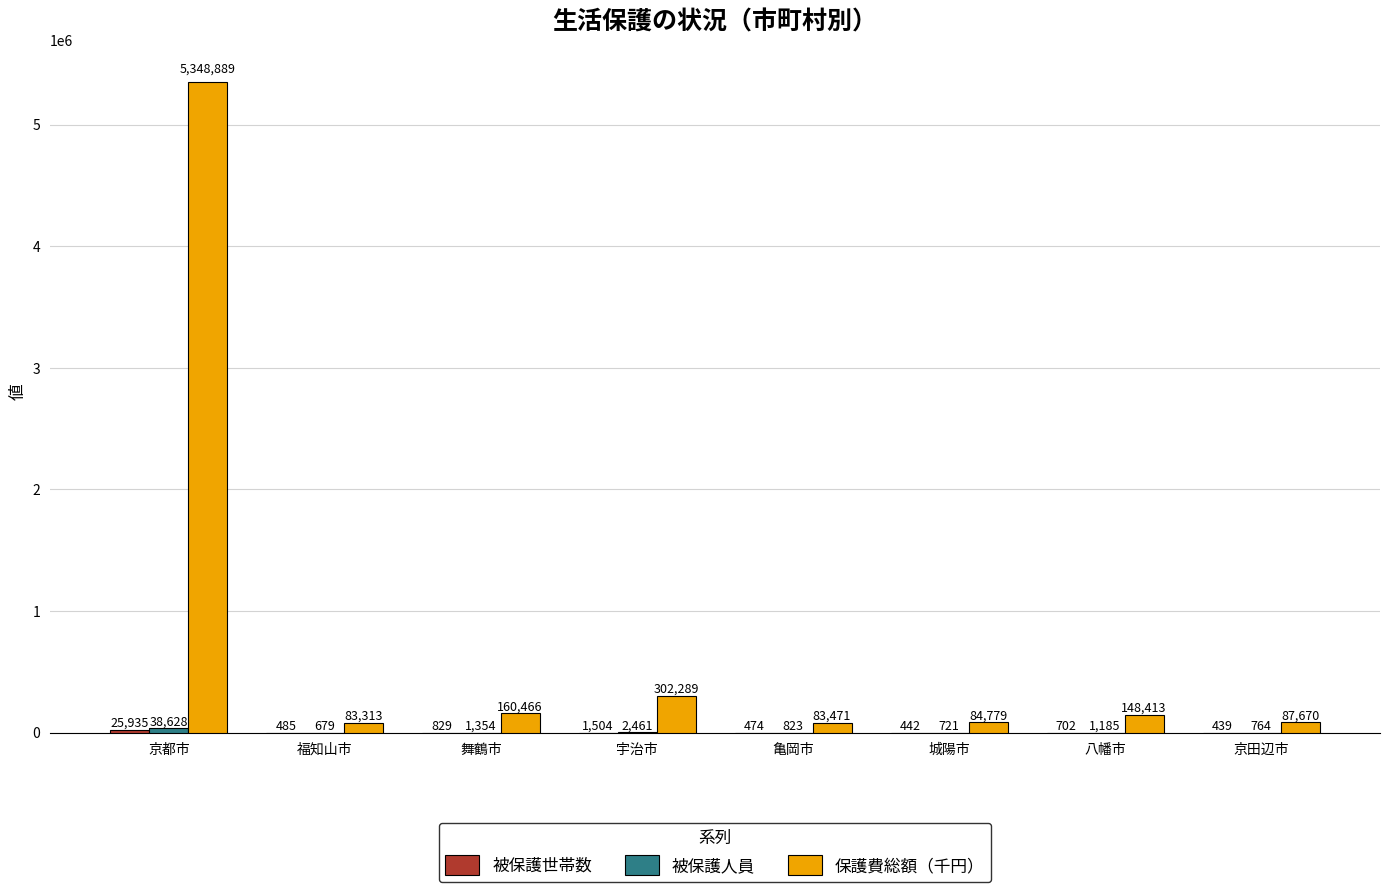

What is the total value across all series at 宇治市?

306254